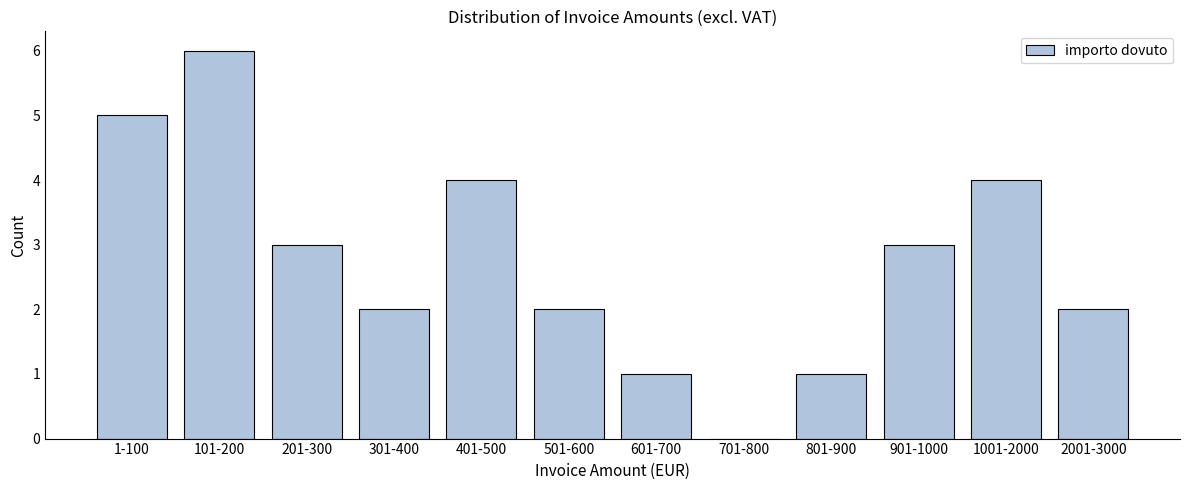

Reading left to right, list all the values displayed in this chart.

1-100=5	101-200=6	201-300=3	301-400=2	401-500=4	501-600=2	601-700=1	701-800=0	801-900=1	901-1000=3	1001-2000=4	2001-3000=2